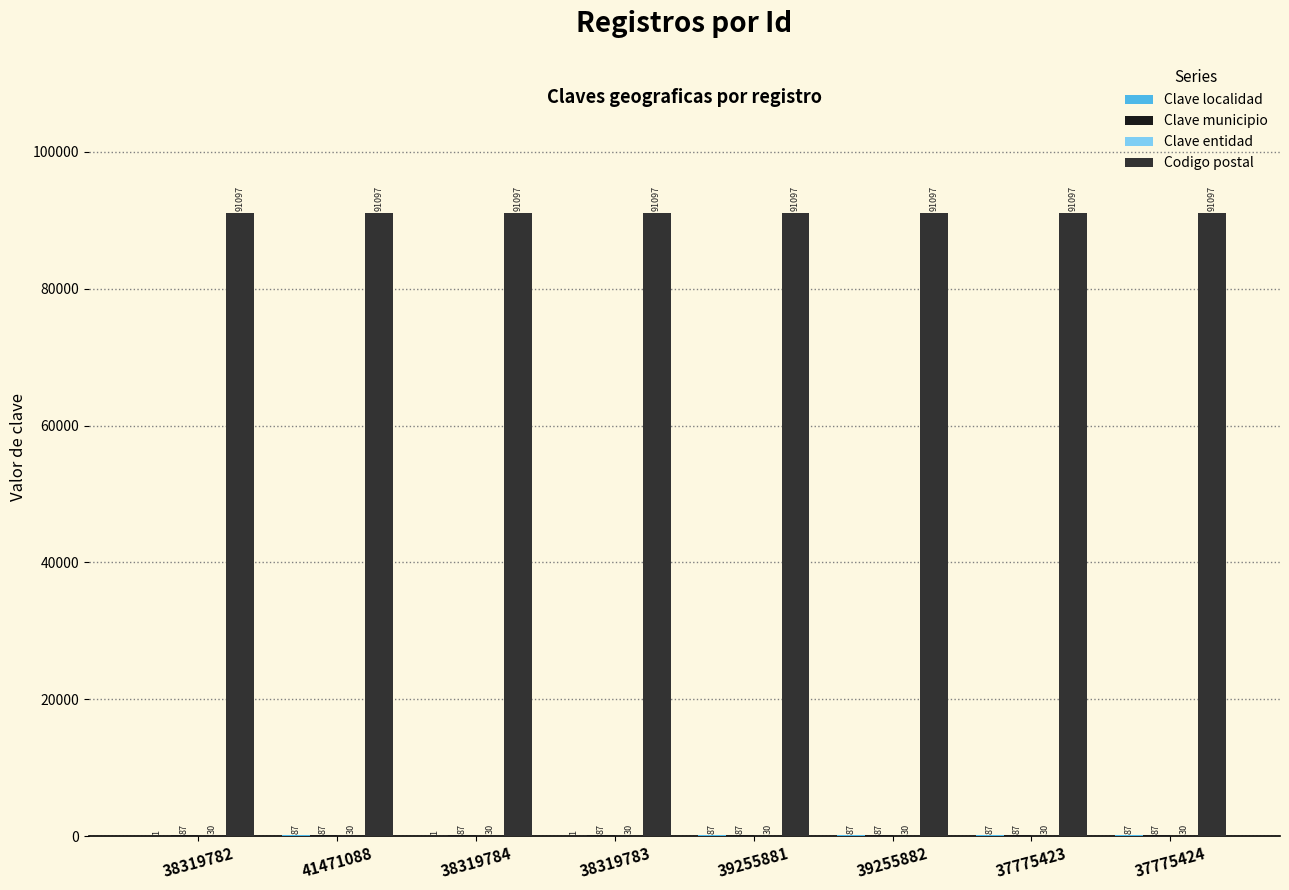

What is the highest value of the Codigo postal series?

91097